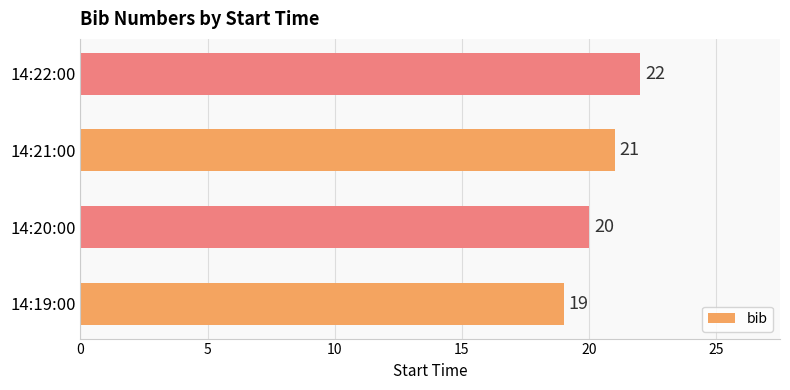

What is the difference between the maximum and minimum values?

3